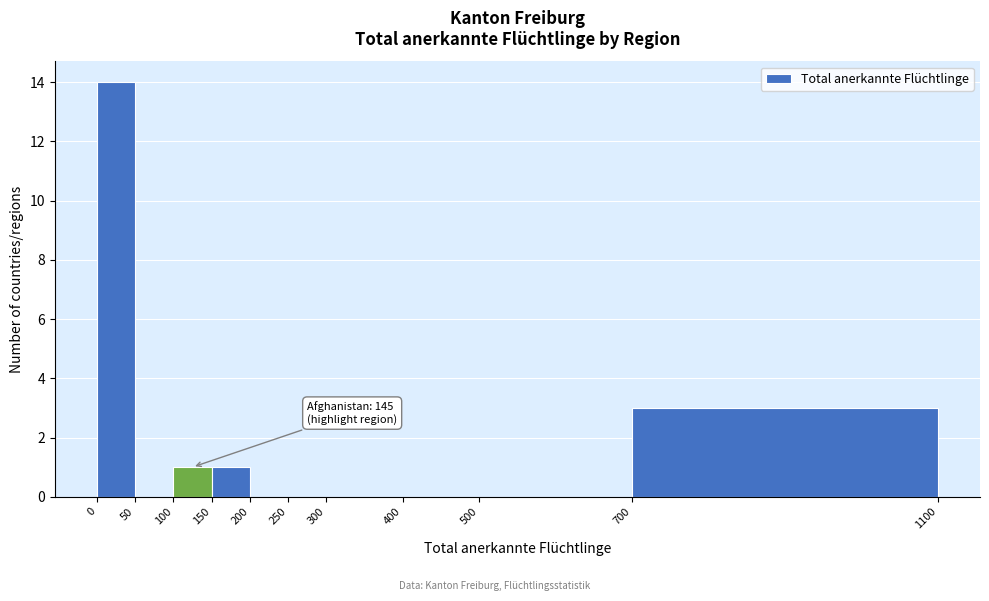

Which range on the x-axis has the tallest bar?

0 to 50